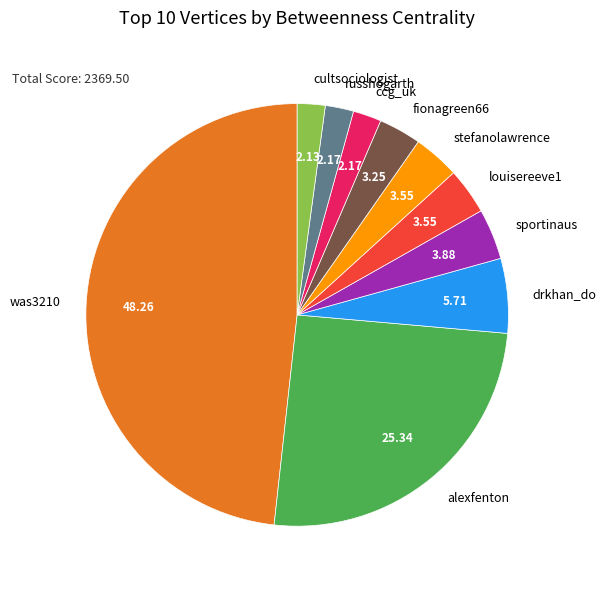

Which slice is the largest?

was3210